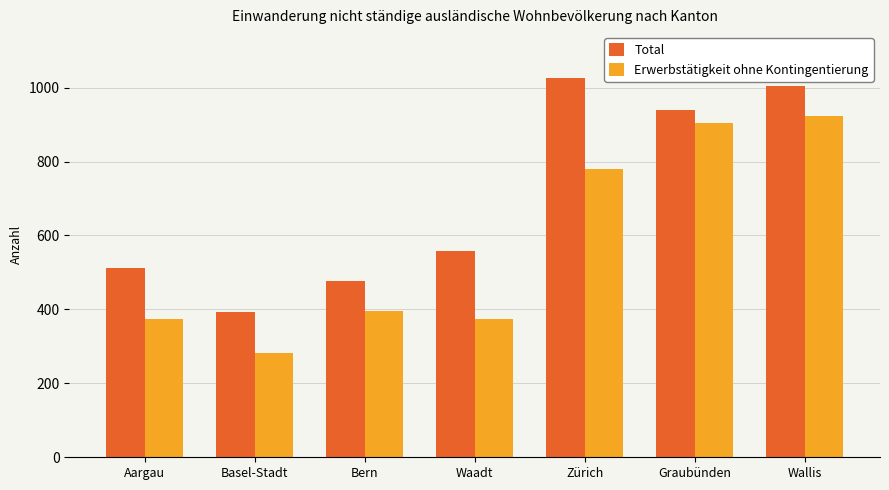

At how many categories does at least one series exceed 760?

3